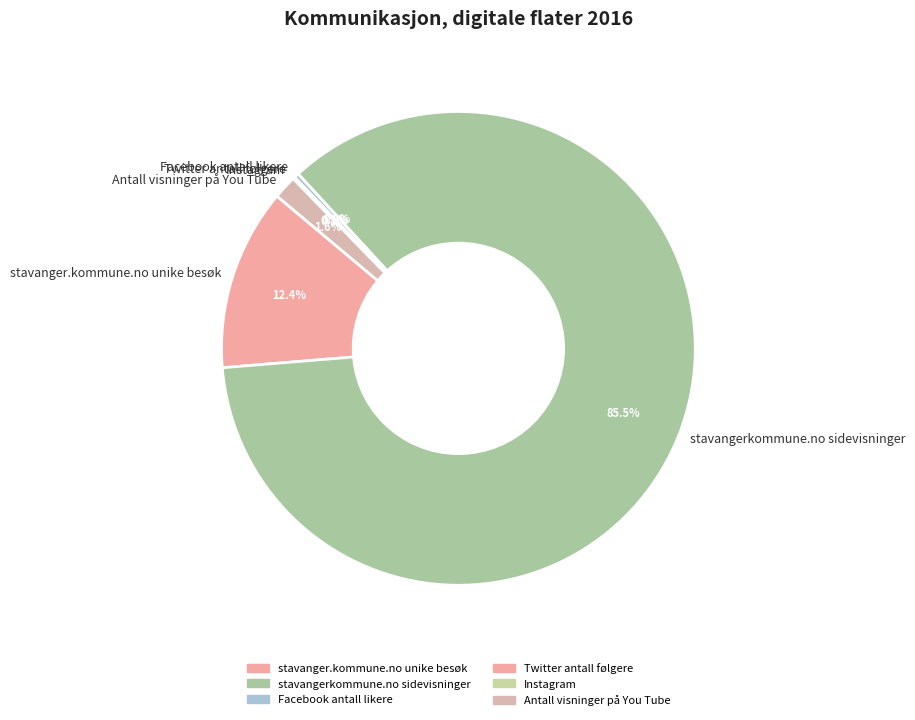

Approximately how many times larger is the value at Facebook antall likere compared to Antall visninger på You Tube?

0.2